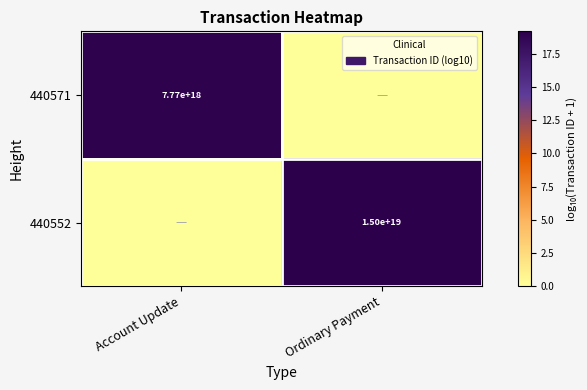

True or false: 440552 has a value of 15000000000000000000 at Ordinary Payment.

True